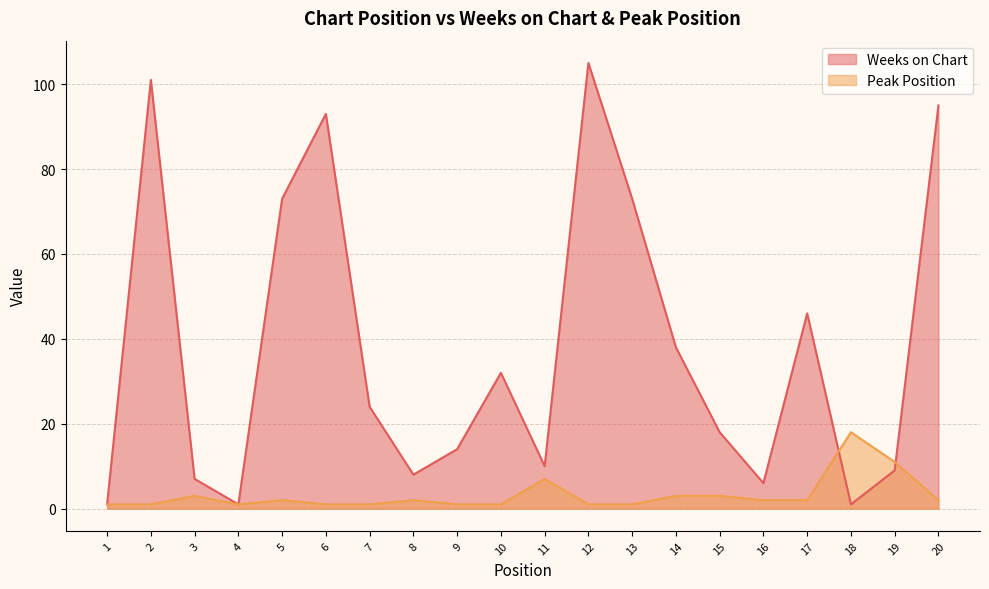

At which category does the chart reach its peak across all series?

12